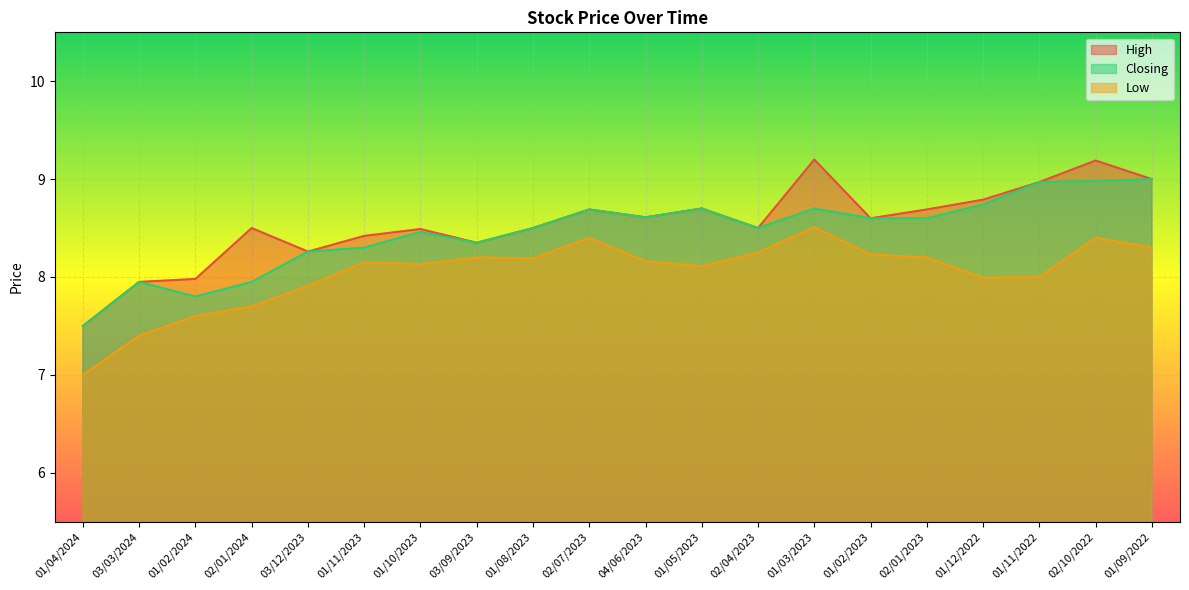

At which category is the sum across all series the highest?

02/10/2022